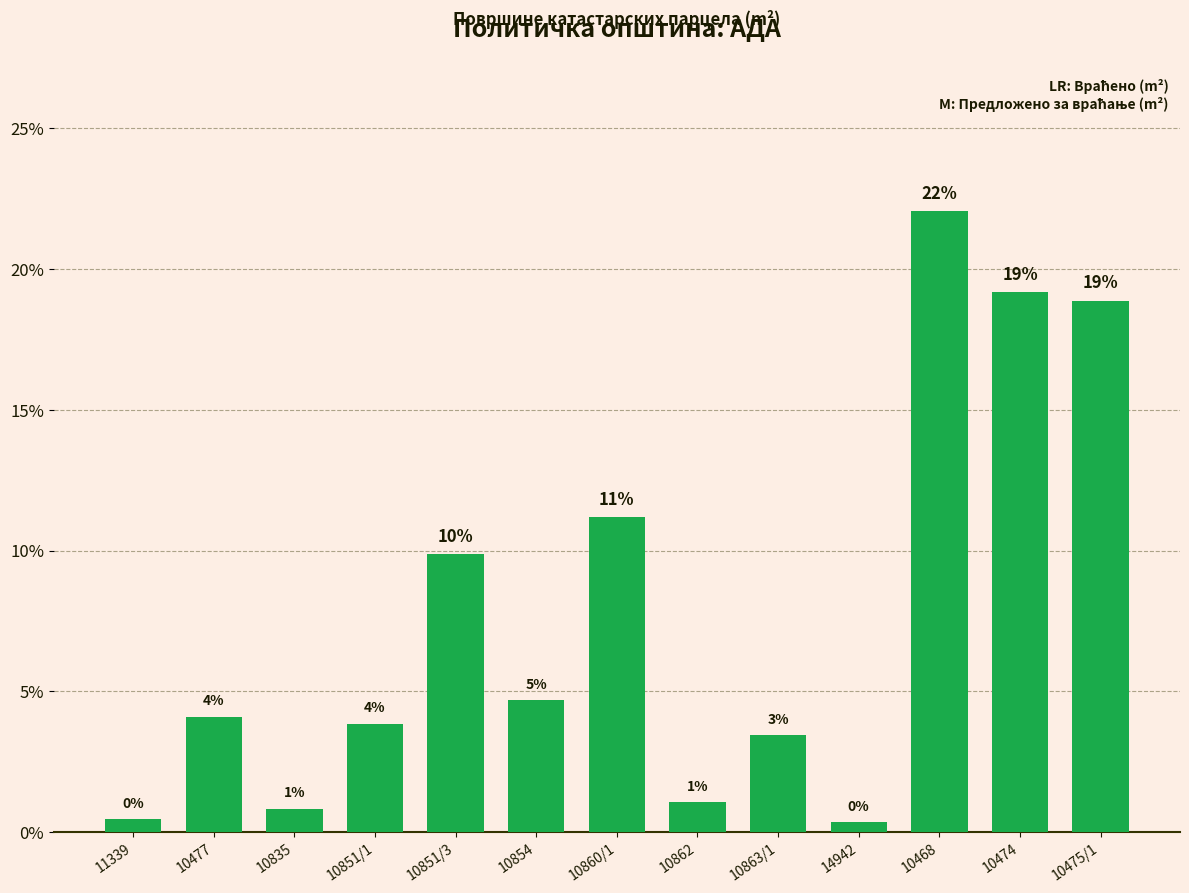

Reading left to right, transcribe all the data shown in this chart.

11339=0.5	10477=4.1	10835=0.8	10851/1=3.9	10851/3=9.9	10854=4.7	10860/1=11.2	10862=1.1	10863/1=3.4	14942=0.4	10468=22.1	10474=19.2	10475/1=18.9